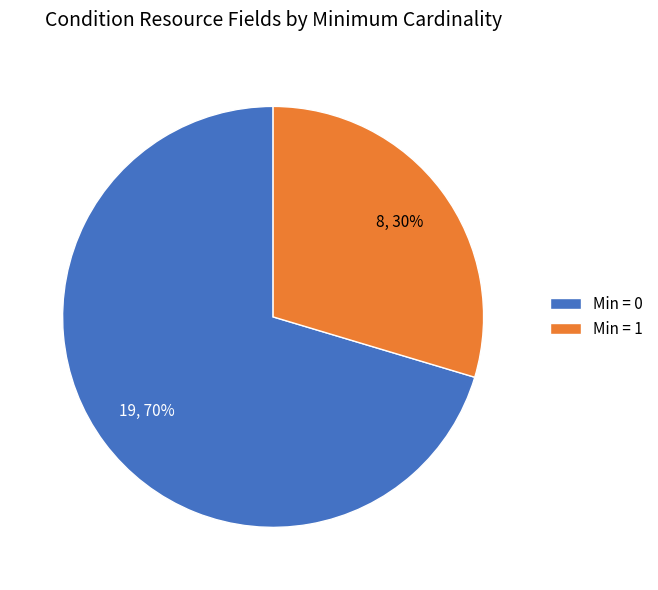

Is there a majority slice in this chart?

Yes